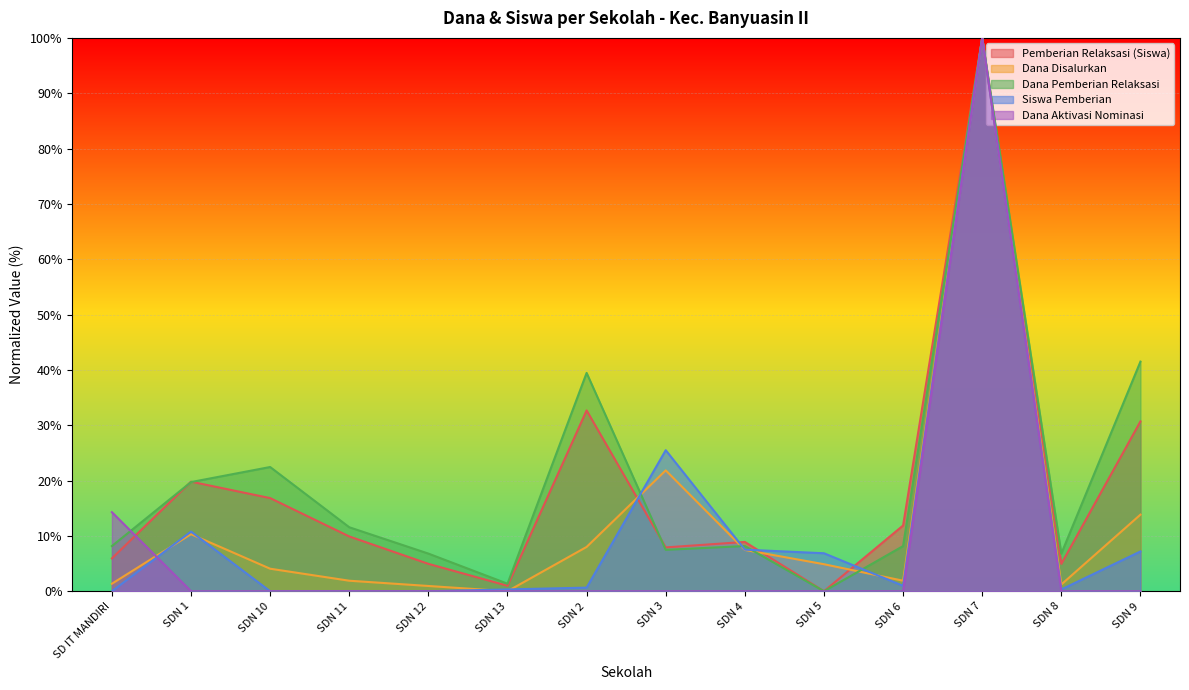

How many distinct data groups are displayed?

5